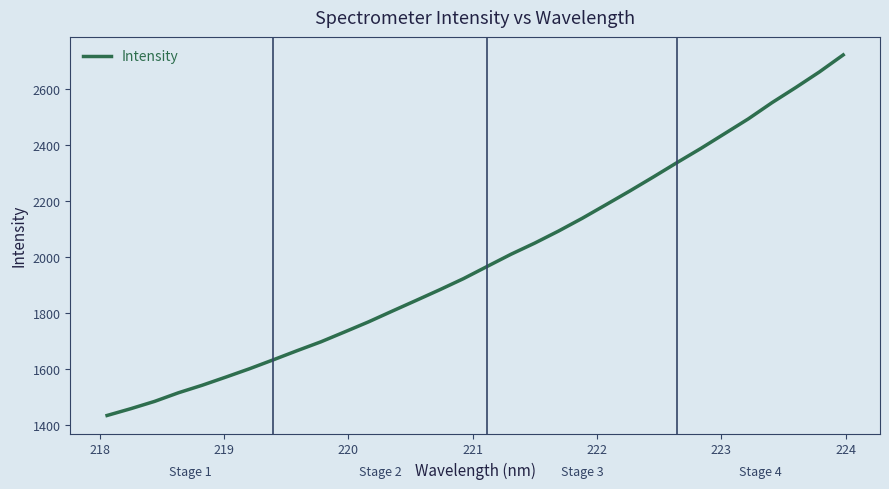

How many lines are shown in the chart?

1